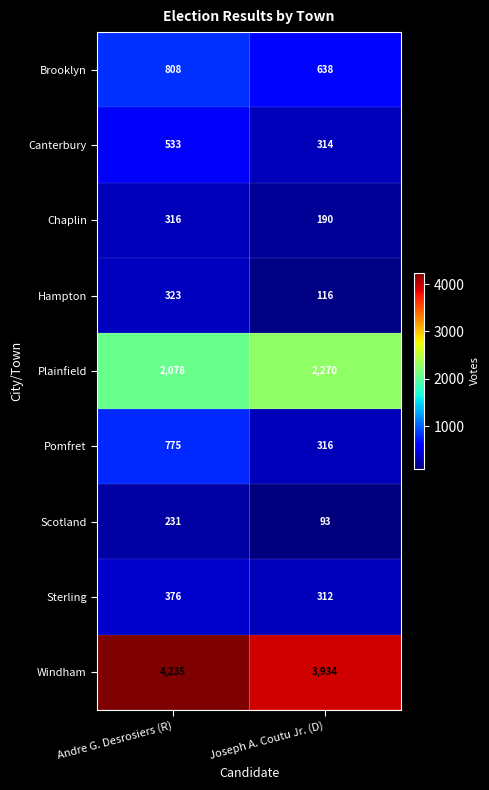

True or false: Chaplin has a value of 190 at Joseph A. Coutu Jr. (D).

True